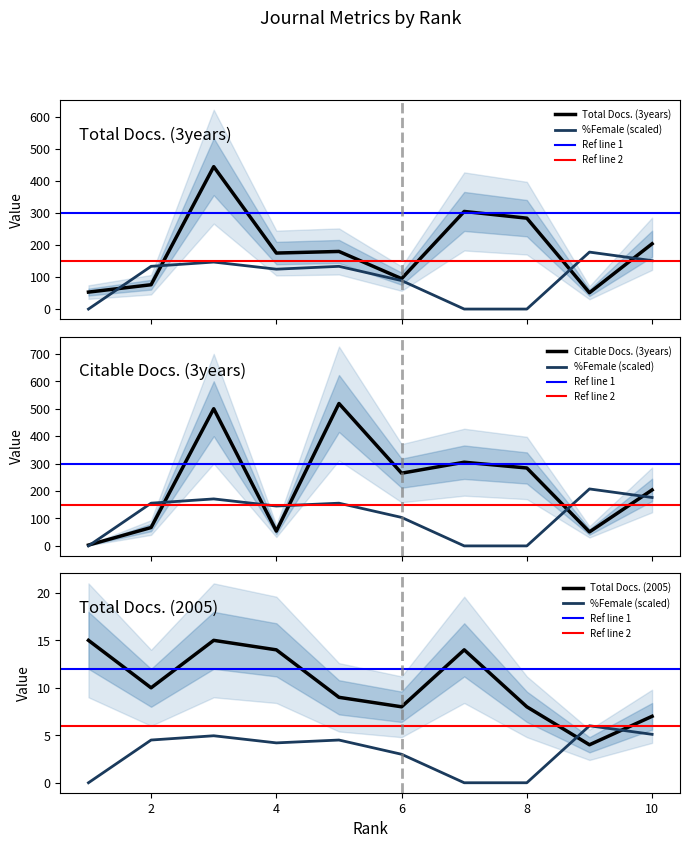

The value of Total Docs. (3years) at 8 is 406.3. True or false?

False